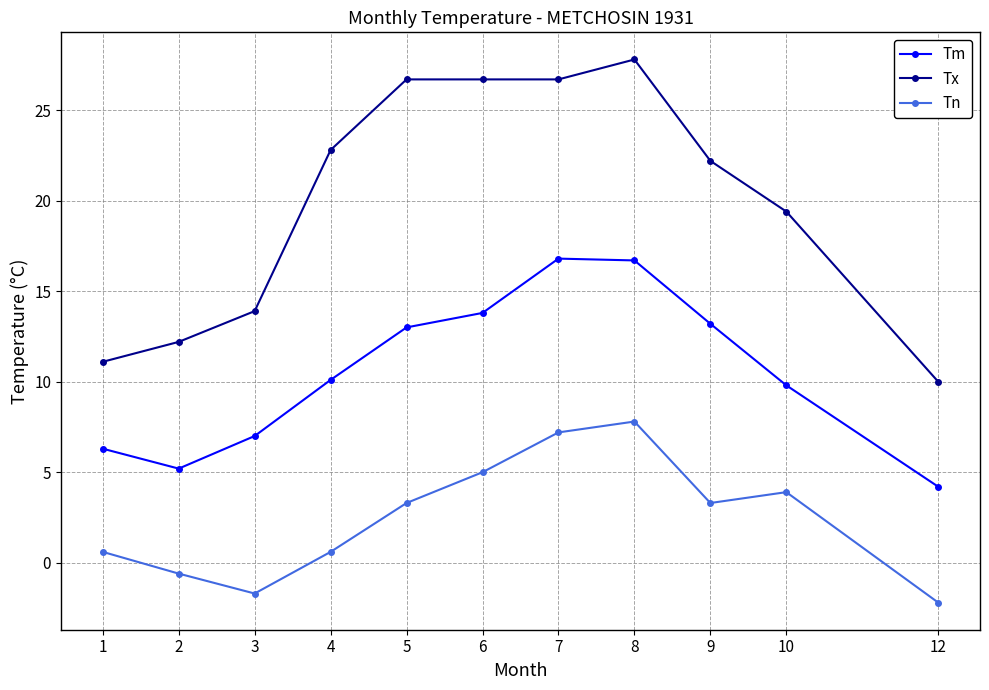

What is the difference between the maximum and minimum values in the Tm series?

12.6